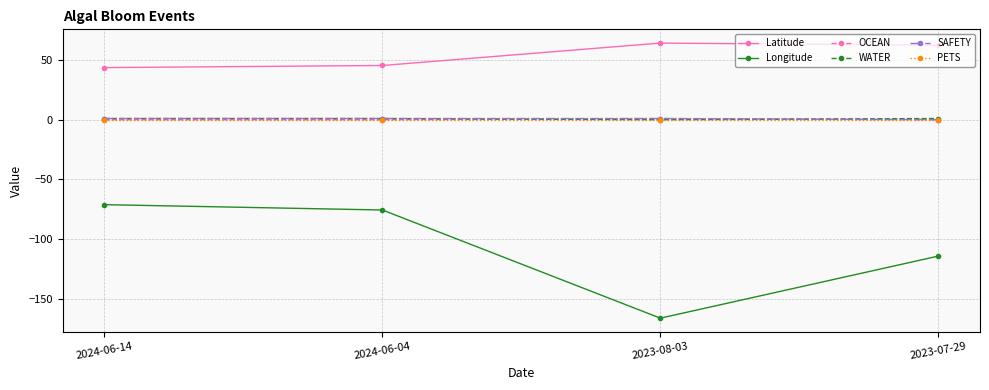

What is the sum of all Latitude values?

215.9